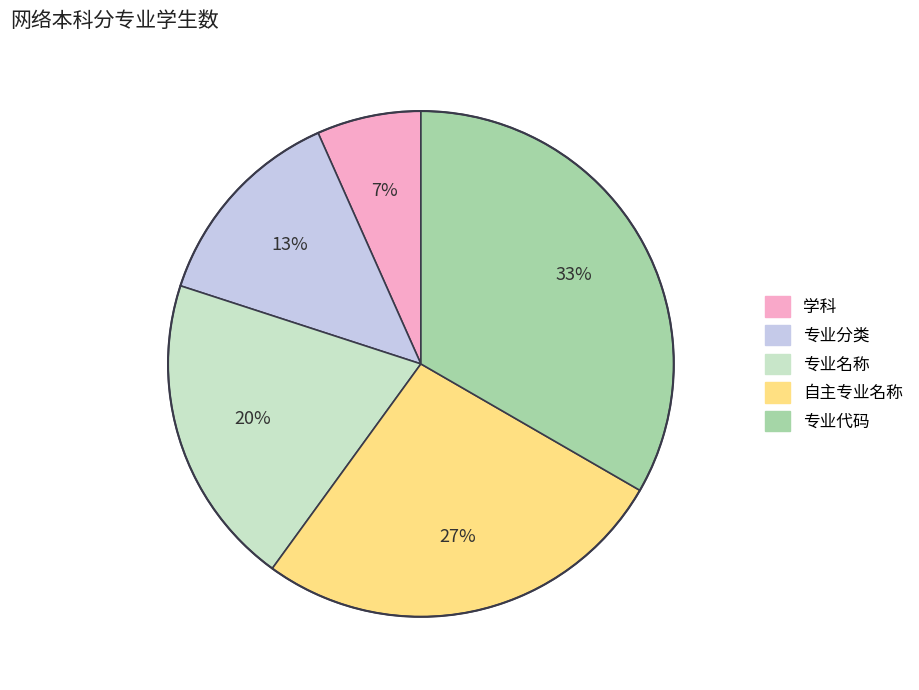

The 自主专业名称 slice represents 27% of the pie. True or false?

True